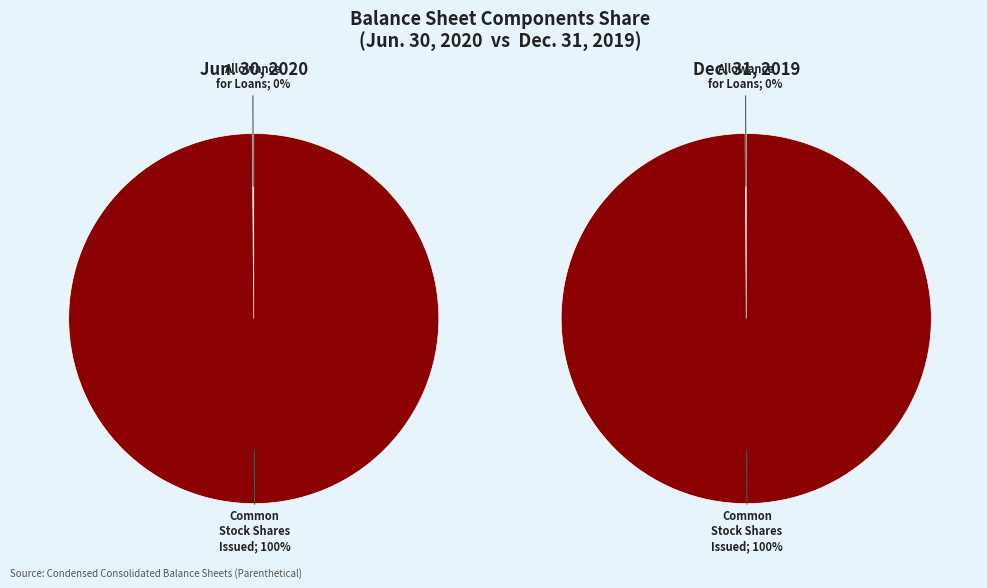

True or false: Allowance for loans accounts for 58% of the total.

False